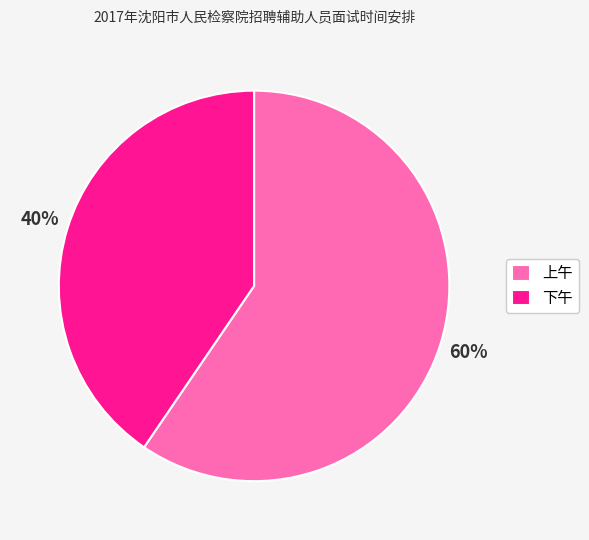

To the nearest percent, what portion does 上午 represent?

60%